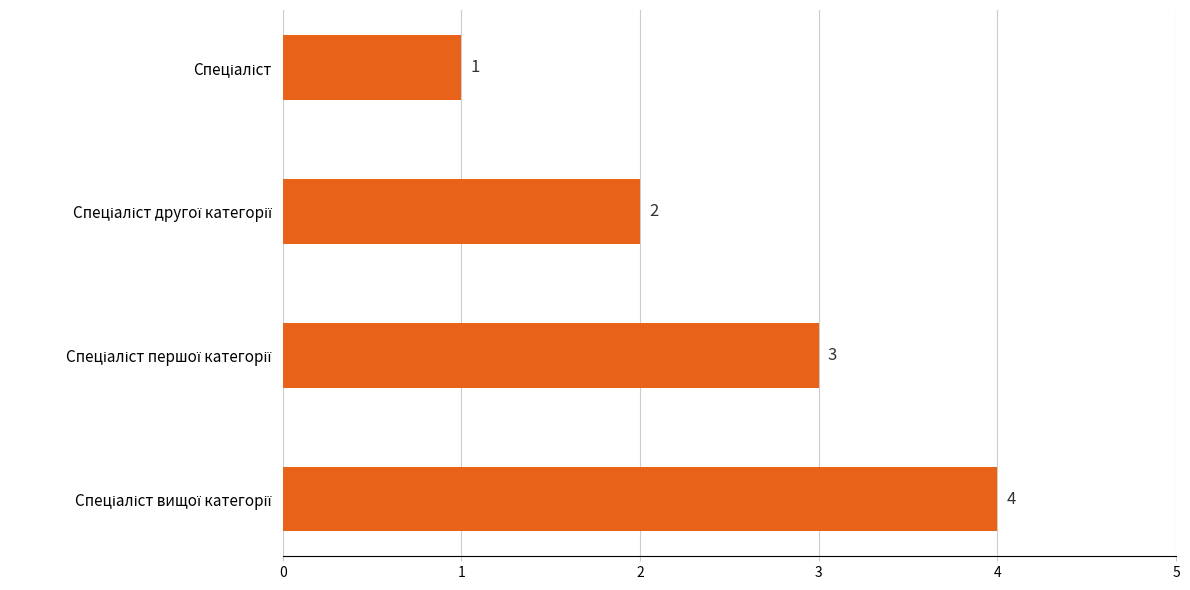

What is the greatest value displayed?

4